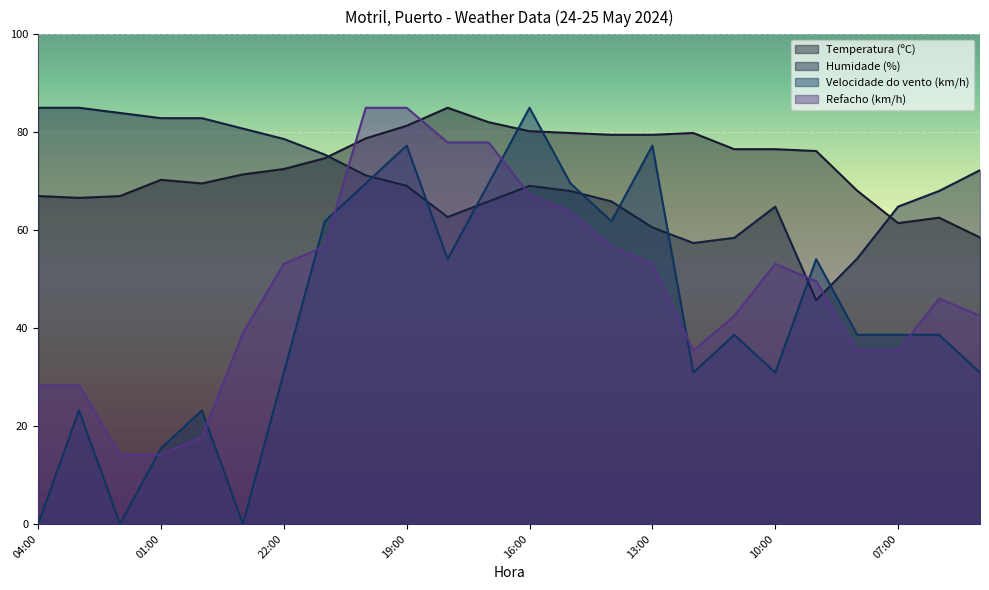

How many lines are shown in the chart?

4